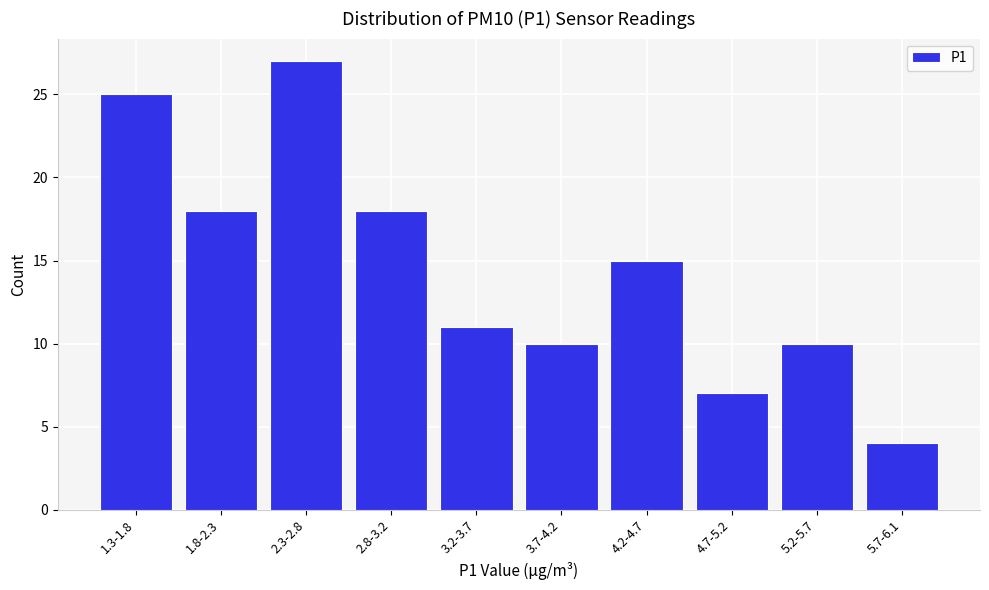

Reading right to left, what are all the values shown in this chart?

4	10	7	15	10	11	18	27	18	25